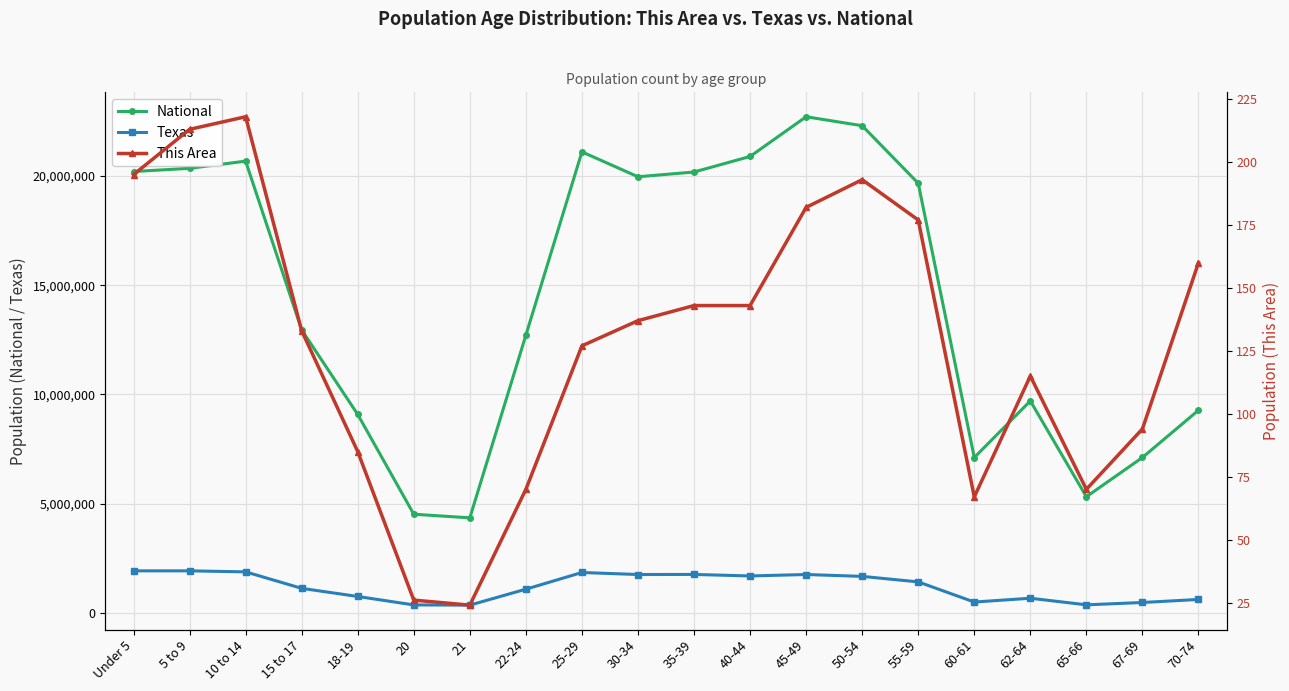

How many data points does each series have?

20